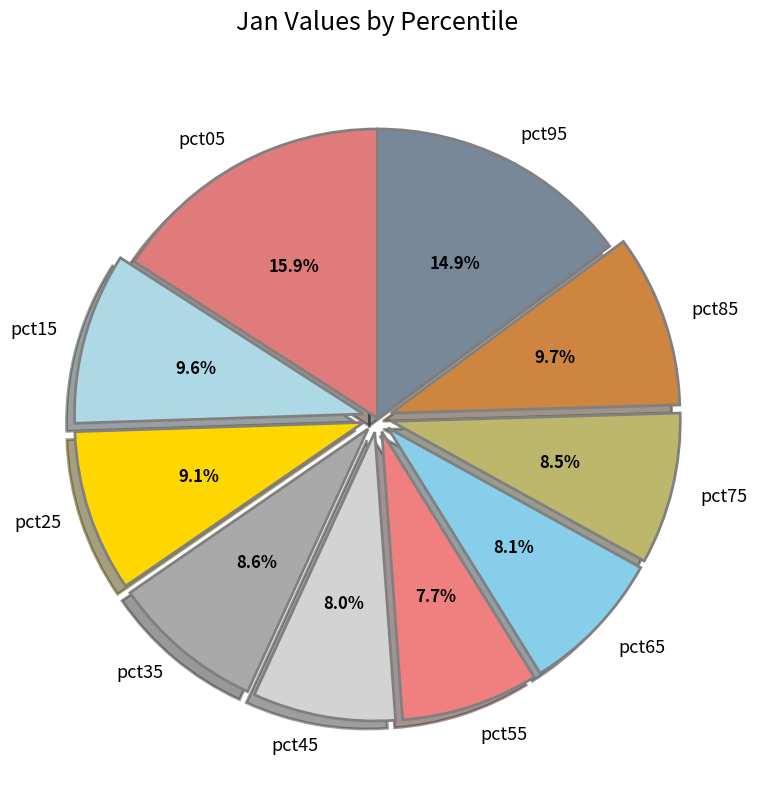

What percentage do pct75 and pct85 together represent?

18.2%